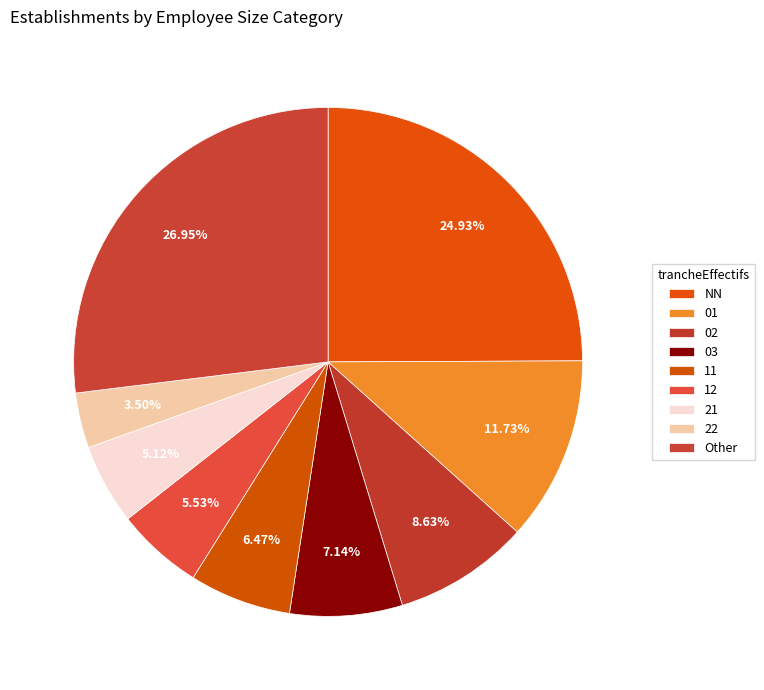

Which category has the smallest portion of the pie?

22